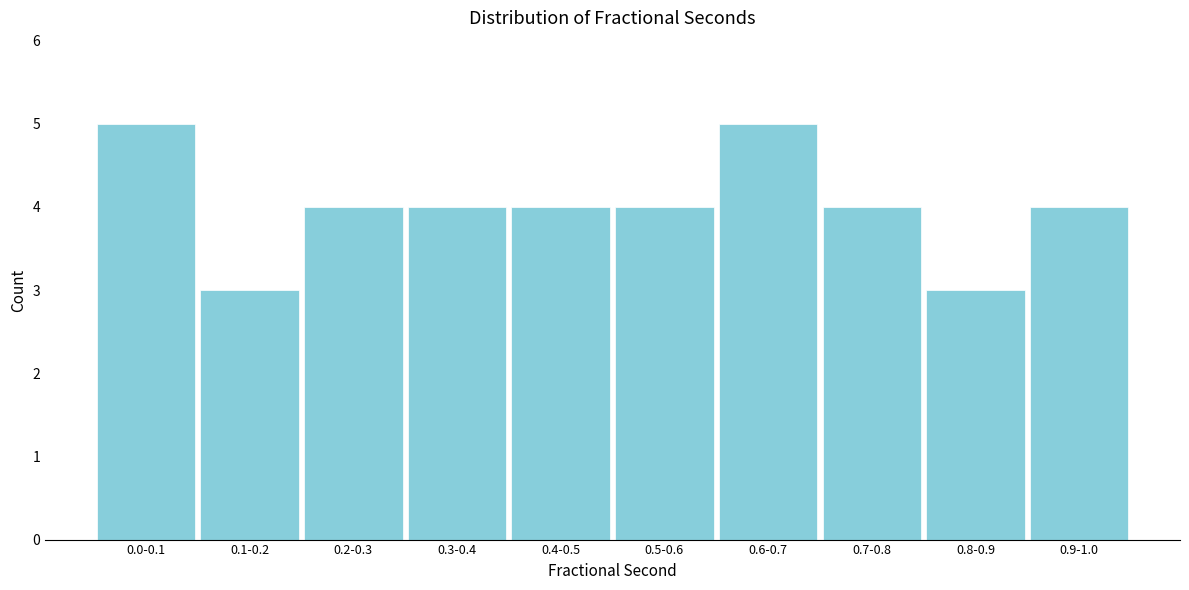

Reading left to right, list all the values displayed in this chart.

5	3	4	4	4	4	5	4	3	4